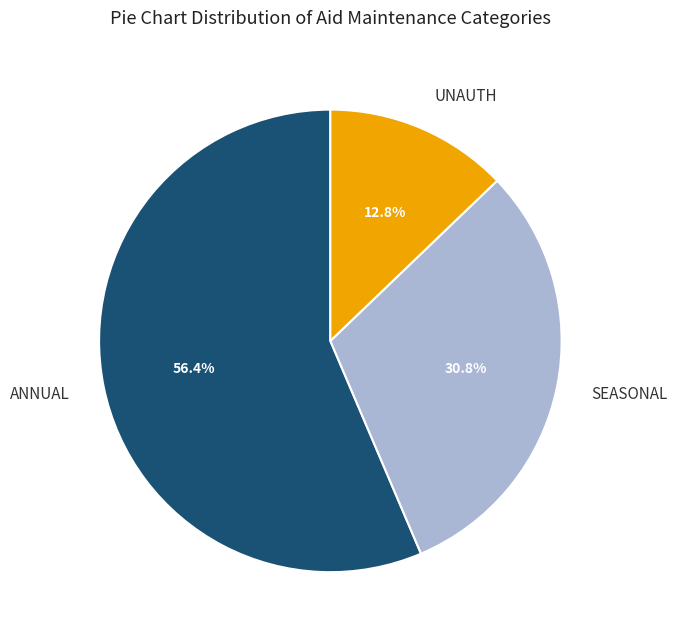

What is the smallest slice in the pie chart?

UNAUTH